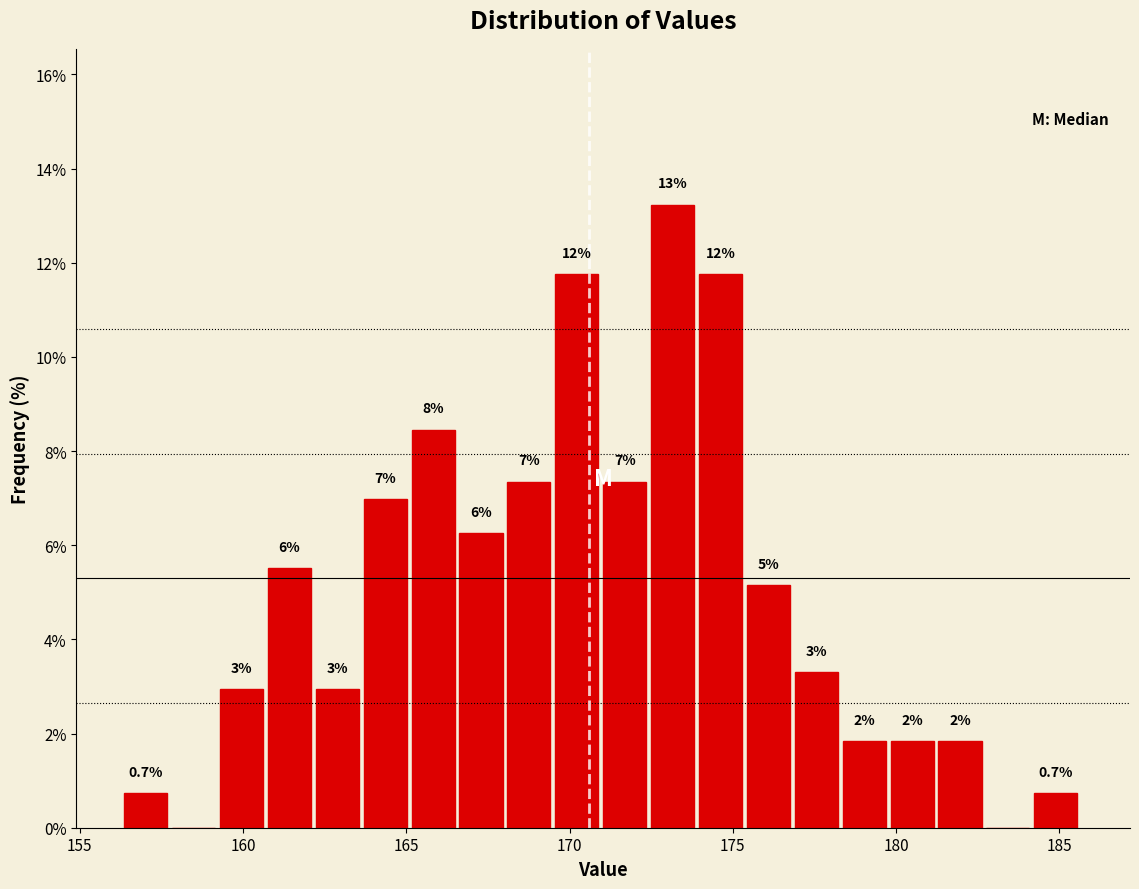

Around what value on the x-axis is the tallest bar? Give the approximate position of its centre, as read against the axis.

173.0